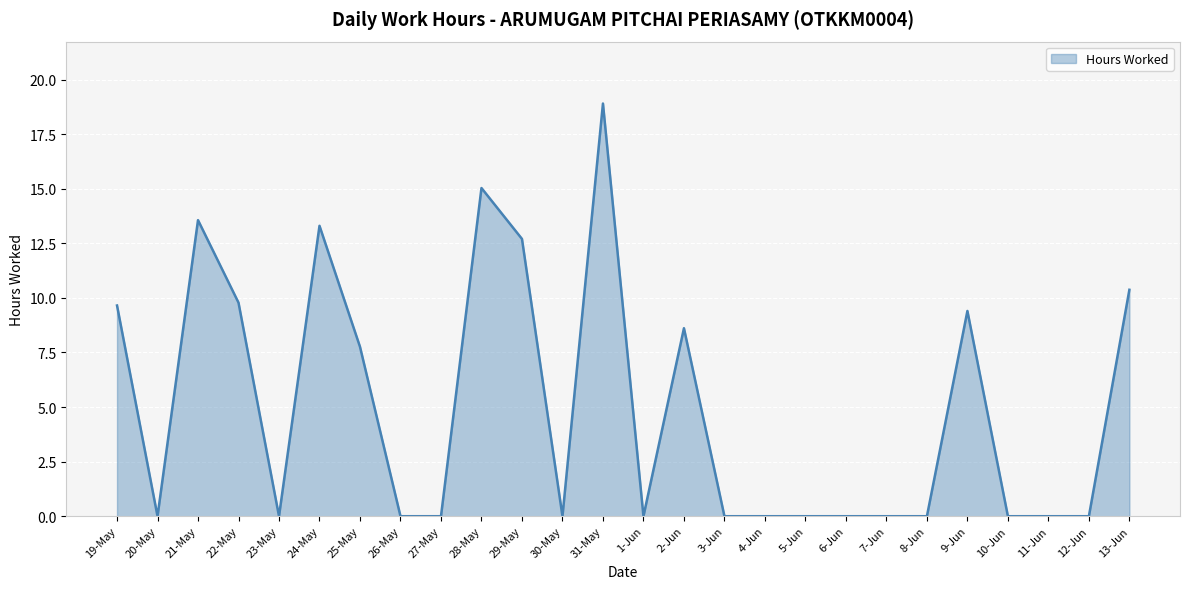

What position from the right is 22-May?

23